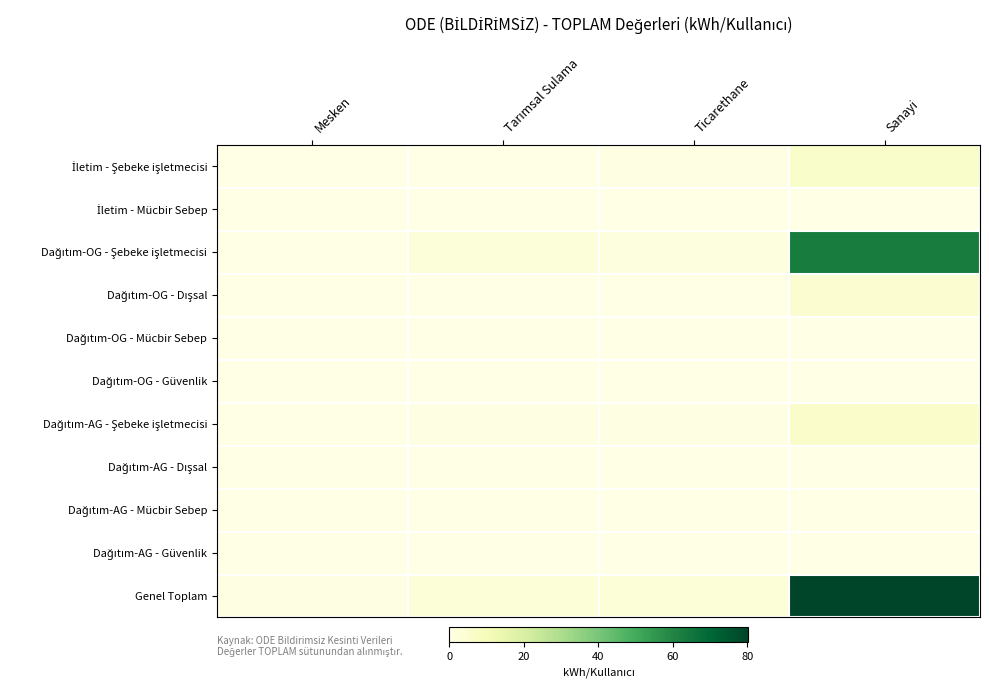

Rank the series by their maximum value, from lowest to highest.

İletim - Mücbir Sebep, Dağıtım-OG - Mücbir Sebep, Dağıtım-OG - Güvenlik, Dağıtım-AG - Mücbir Sebep, Dağıtım-AG - Güvenlik, Dağıtım-AG - Dışsal, Dağıtım-OG - Dışsal, Dağıtım-AG - Şebeke işletmecisi, İletim - Şebeke işletmecisi, Dağıtım-OG - Şebeke işletmecisi, Genel Toplam